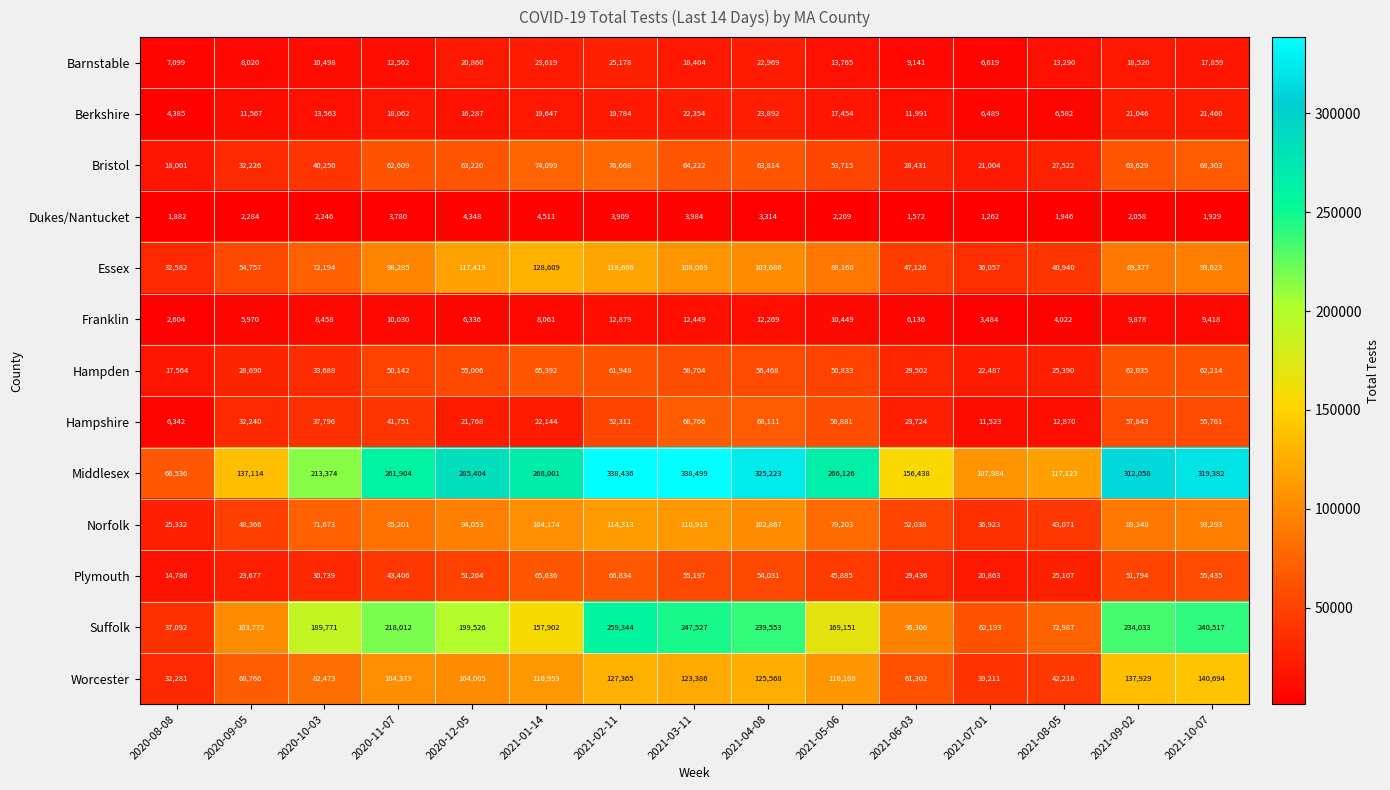

Which label corresponds to the largest value in the chart?

2021-03-11